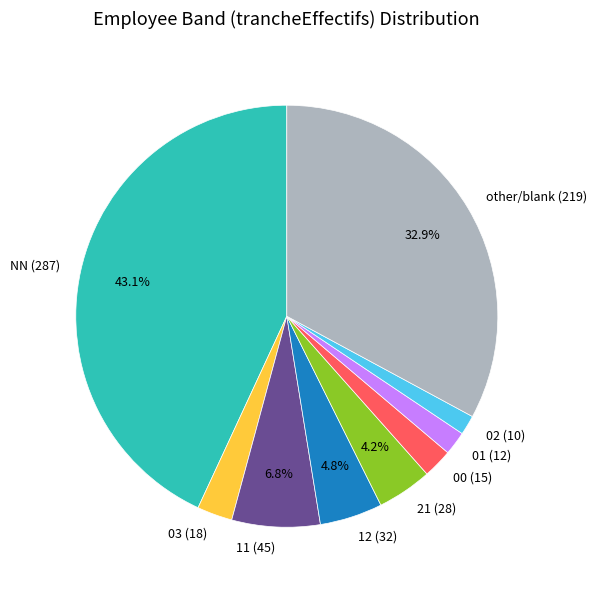

To the nearest percent, what is the difference between the 02 and 00 slice percentages?

1%